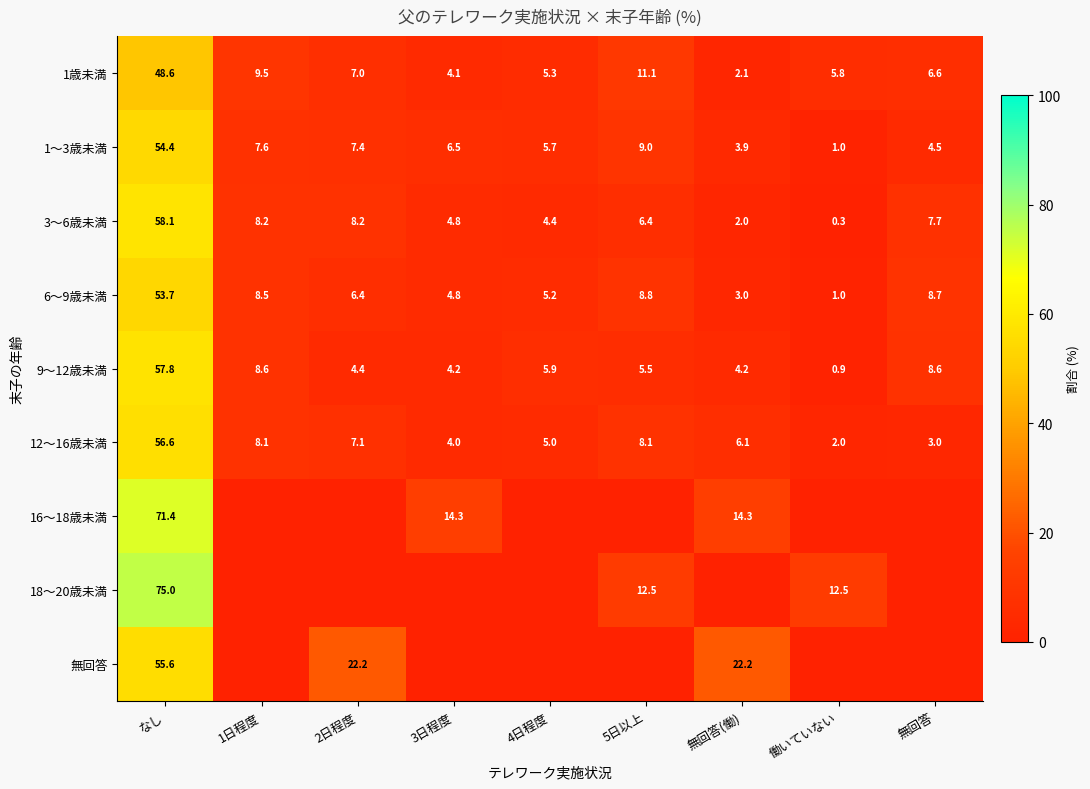

At which label does 1～3歳未満 reach its peak?

なし